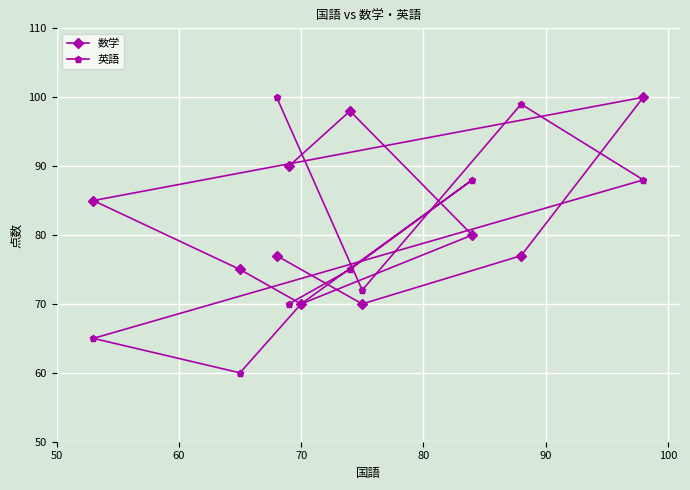

Does the chart display data point markers on the line(s)?

Yes